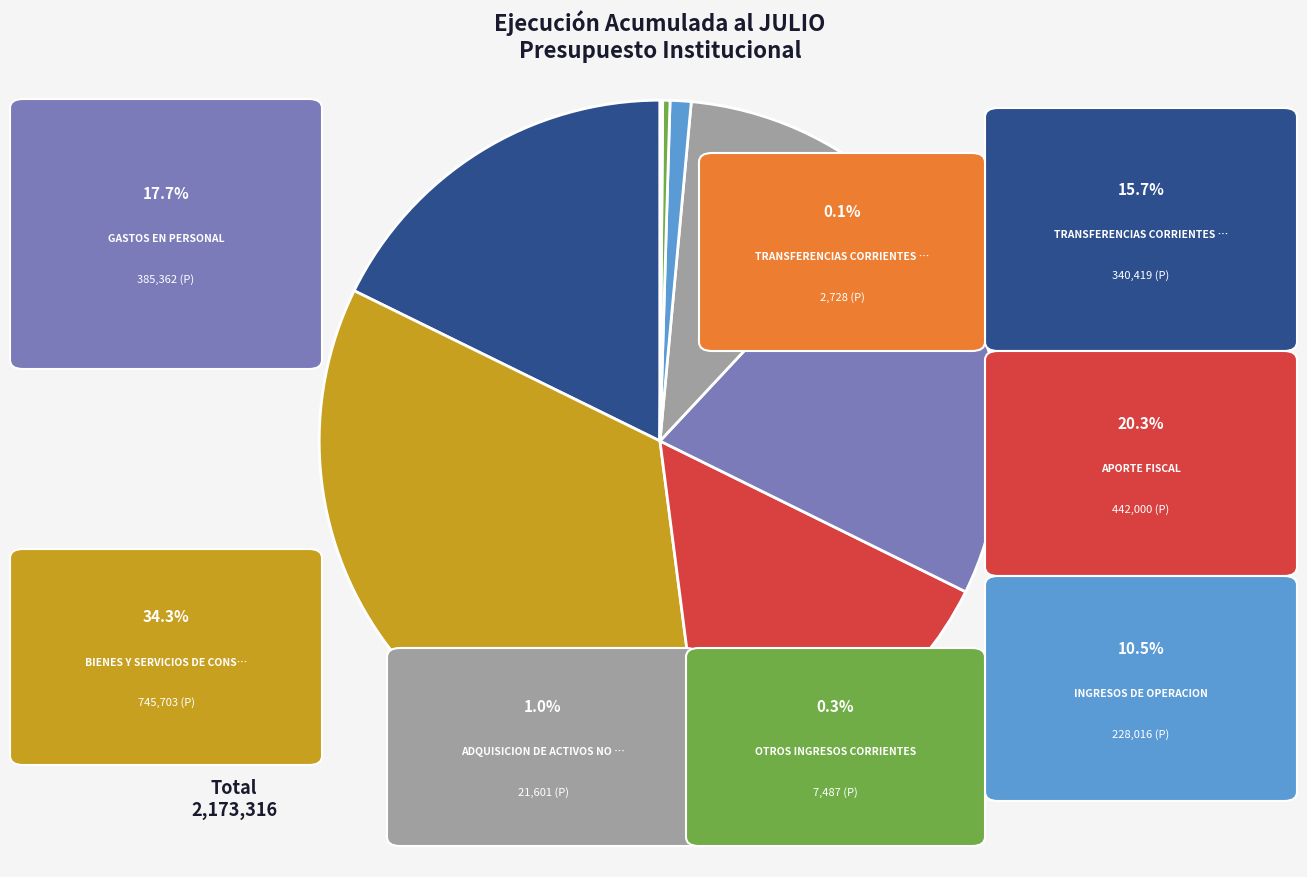

Is there any slice that represents more than half of the pie?

No